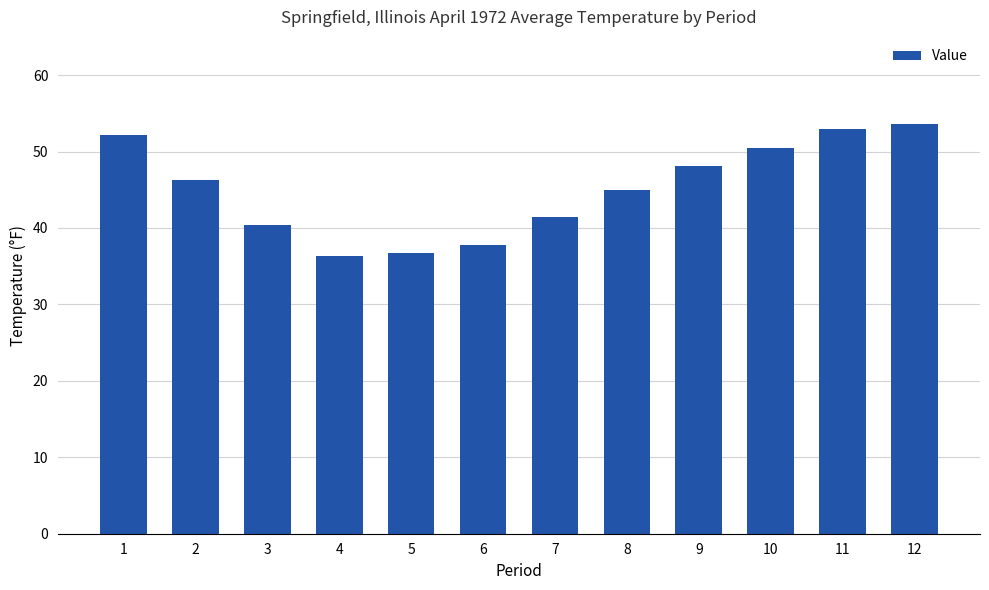

How many bars are there in total?

12